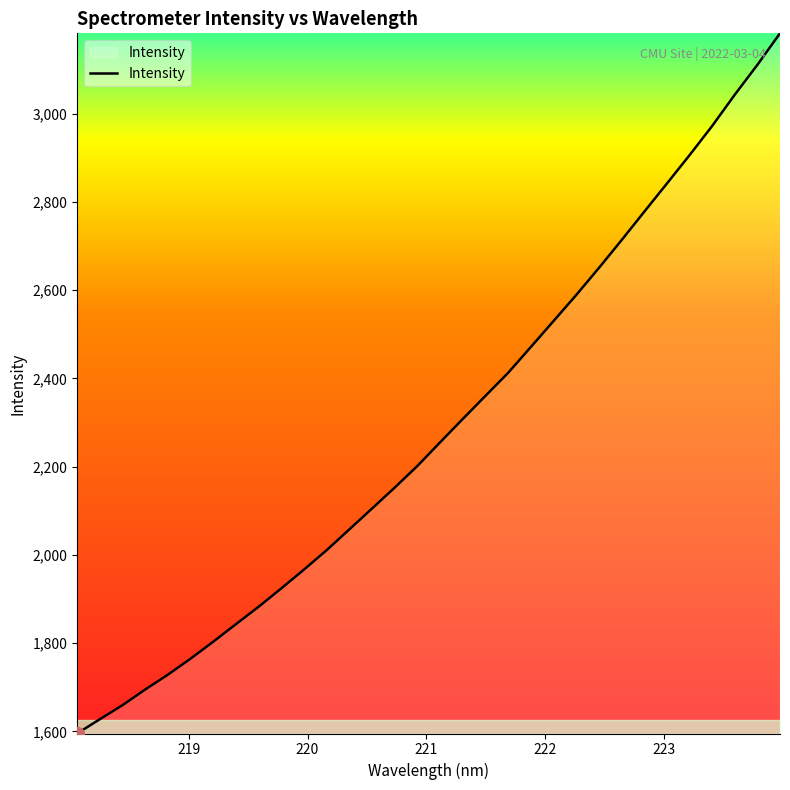

What is the difference between the maximum and minimum values?

1586.7